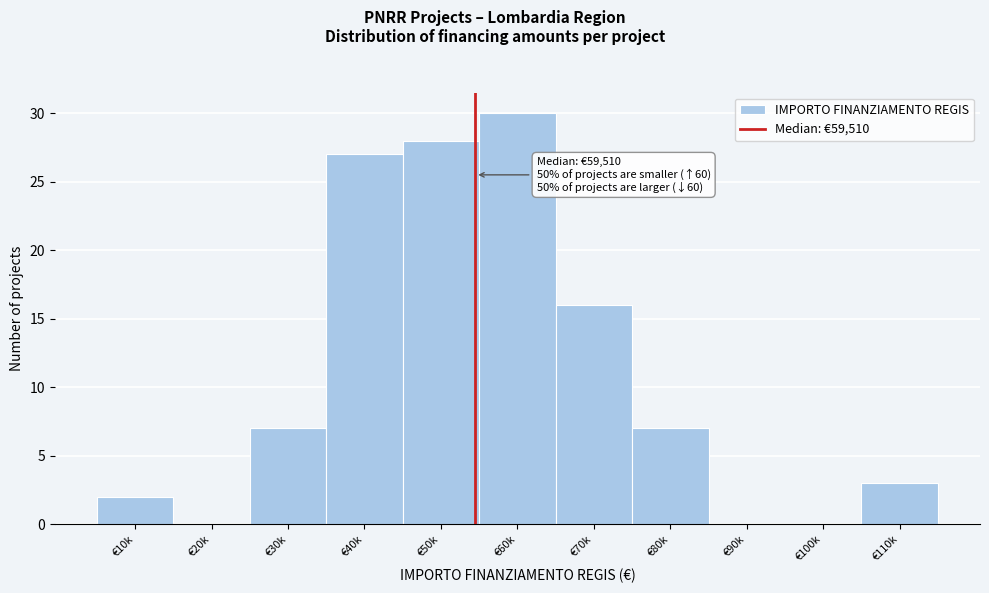

Reading left to right, transcribe all the data shown in this chart.

€10k=2	€20k=0	€30k=7	€40k=27	€50k=28	€60k=30	€70k=16	€80k=7	€90k=0	€100k=0	€110k=3